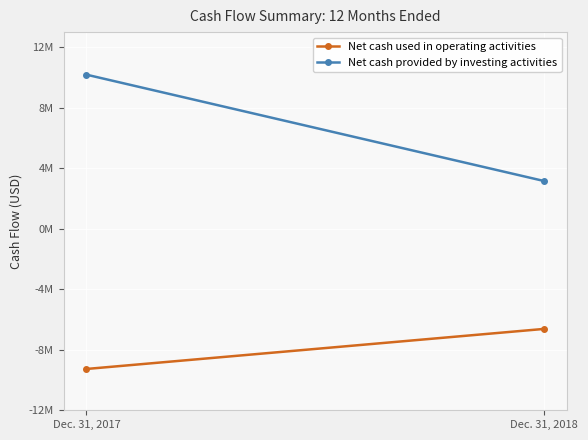

What is the sum of all Net cash used in operating activities values?

-15892000